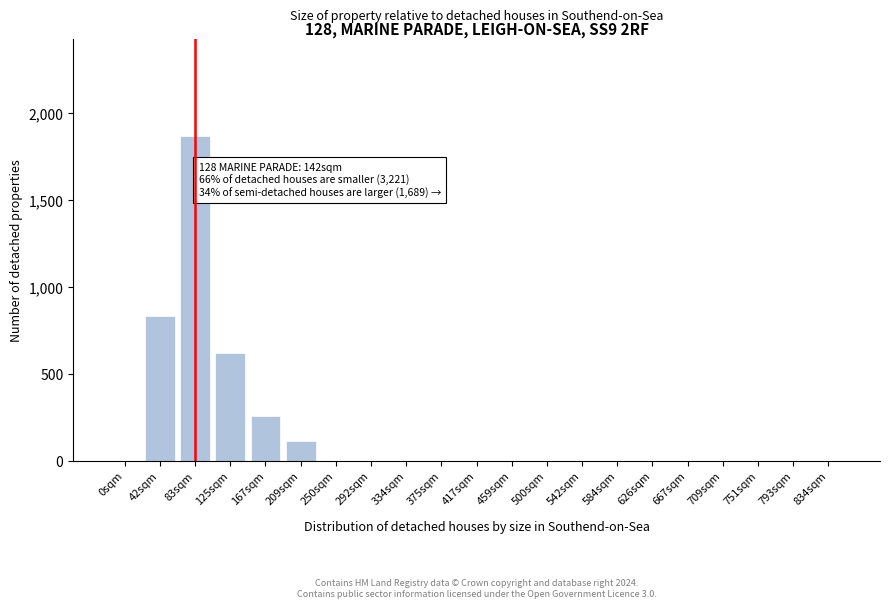

Reading left to right, transcribe all the data shown in this chart.

0sqm=0	42sqm=833	83sqm=1867	125sqm=617	167sqm=255	209sqm=115	250sqm=0	292sqm=0	334sqm=0	375sqm=0	417sqm=0	459sqm=0	500sqm=0	542sqm=0	584sqm=0	626sqm=0	667sqm=0	709sqm=0	751sqm=0	793sqm=0	834sqm=0